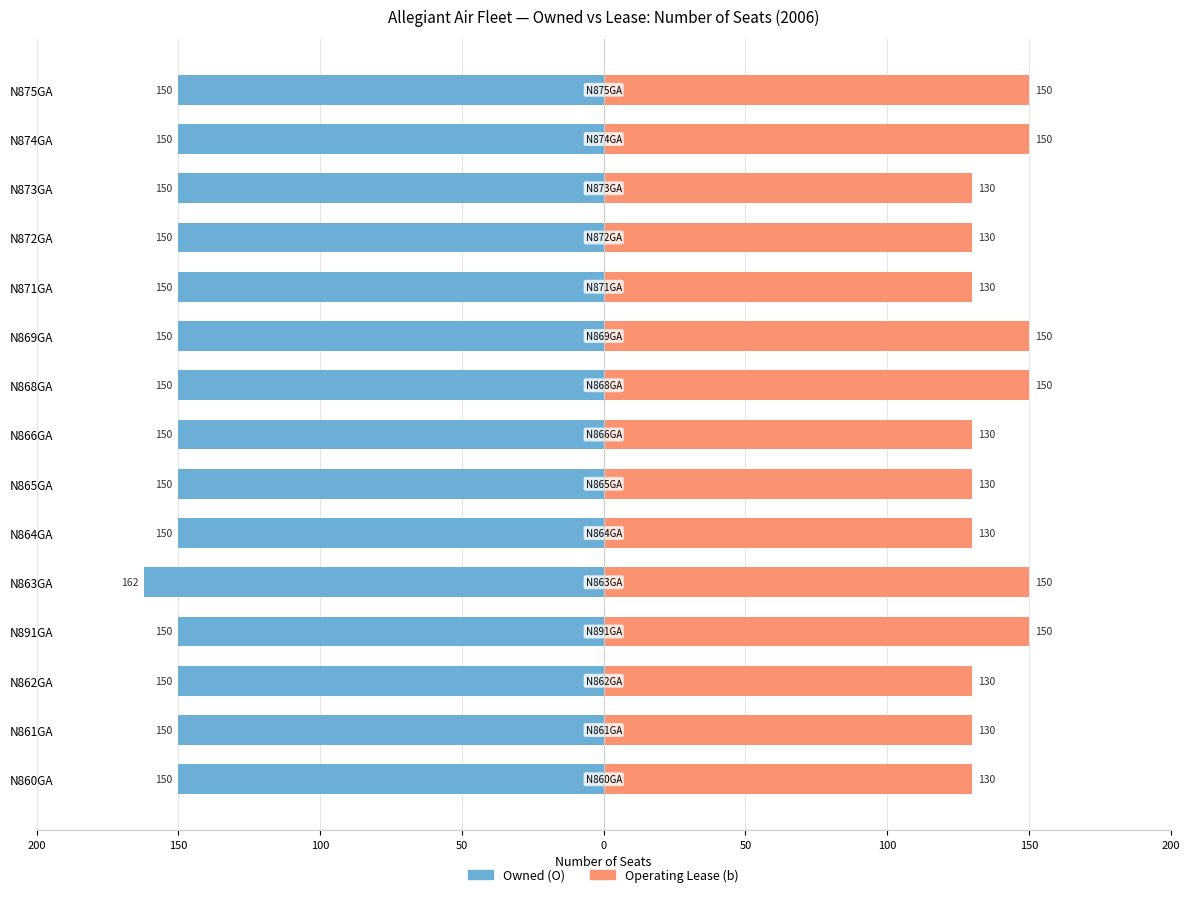

What is the average value of the Owned (O) series?

-151